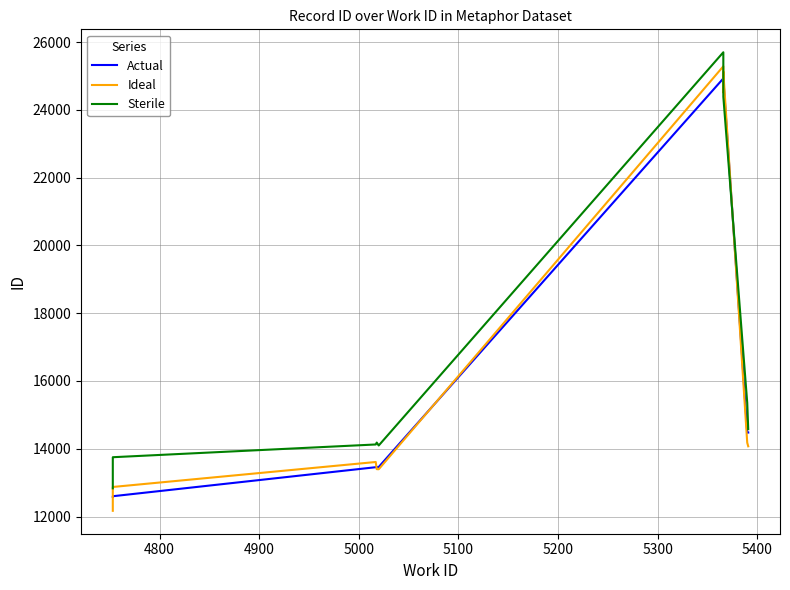

How many lines are shown in the chart?

3